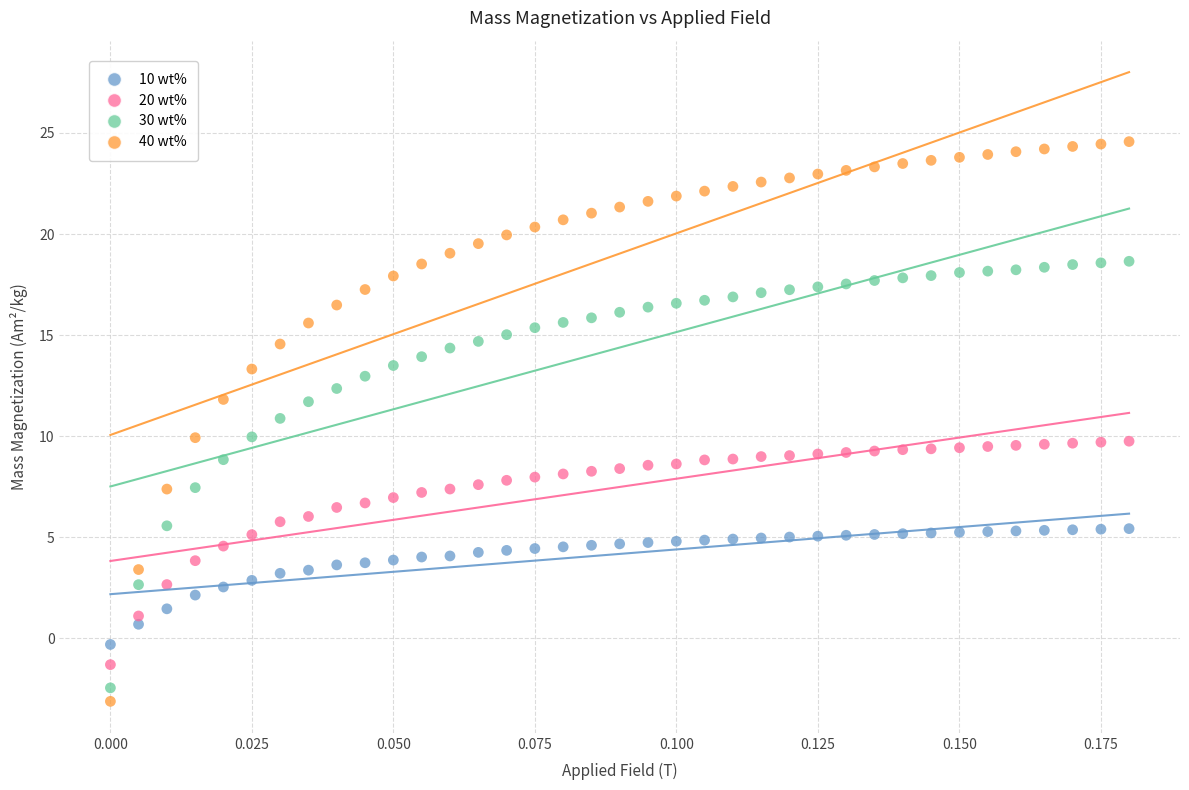

Which series has the widest spread of Y values?

40 wt%